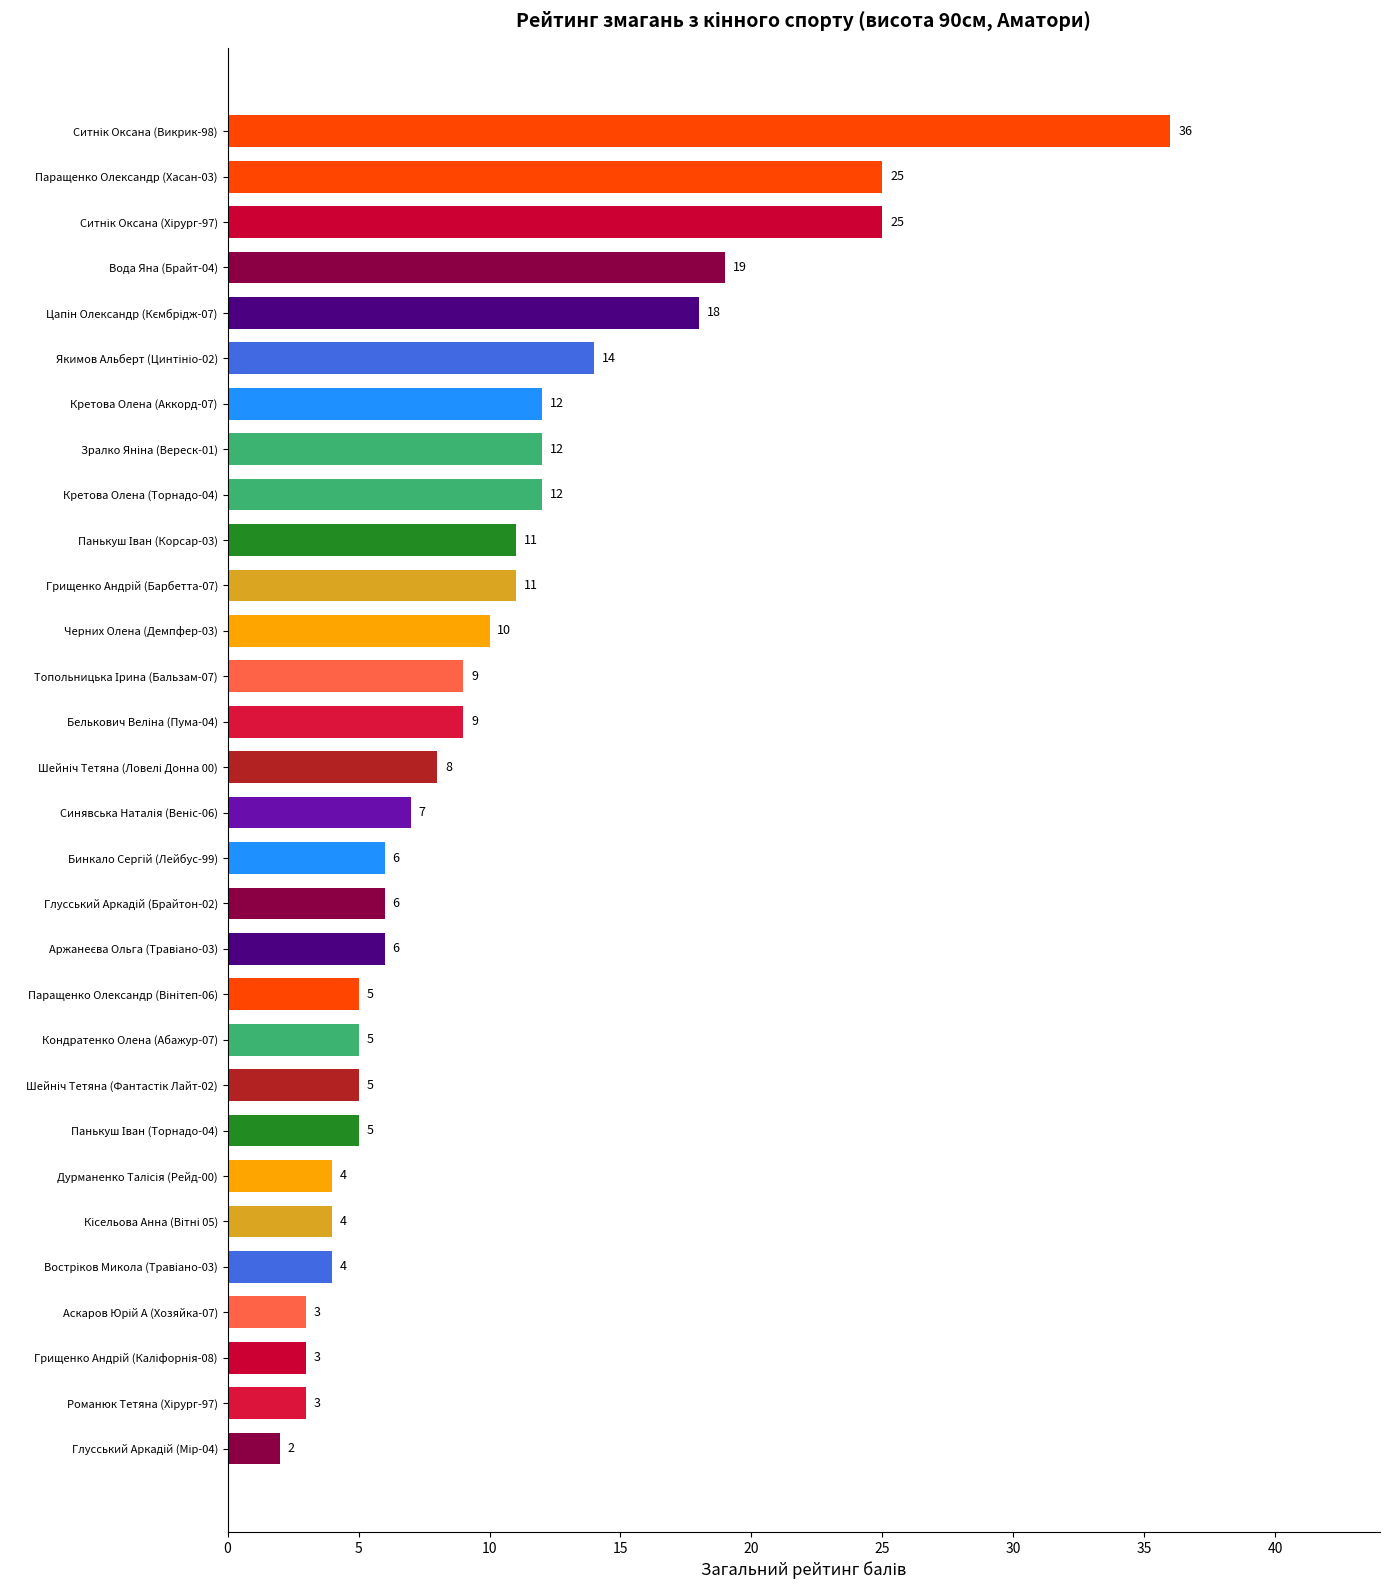

What is the minimum value shown in the chart?

2